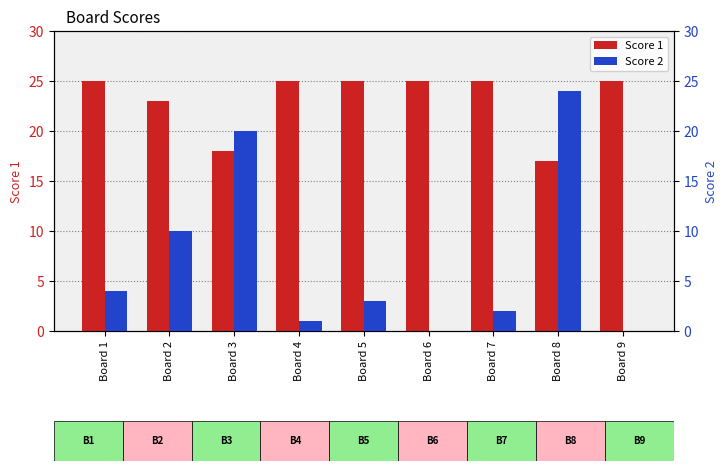

True or false: Score 1 has a value of 36 at Board 6.

False